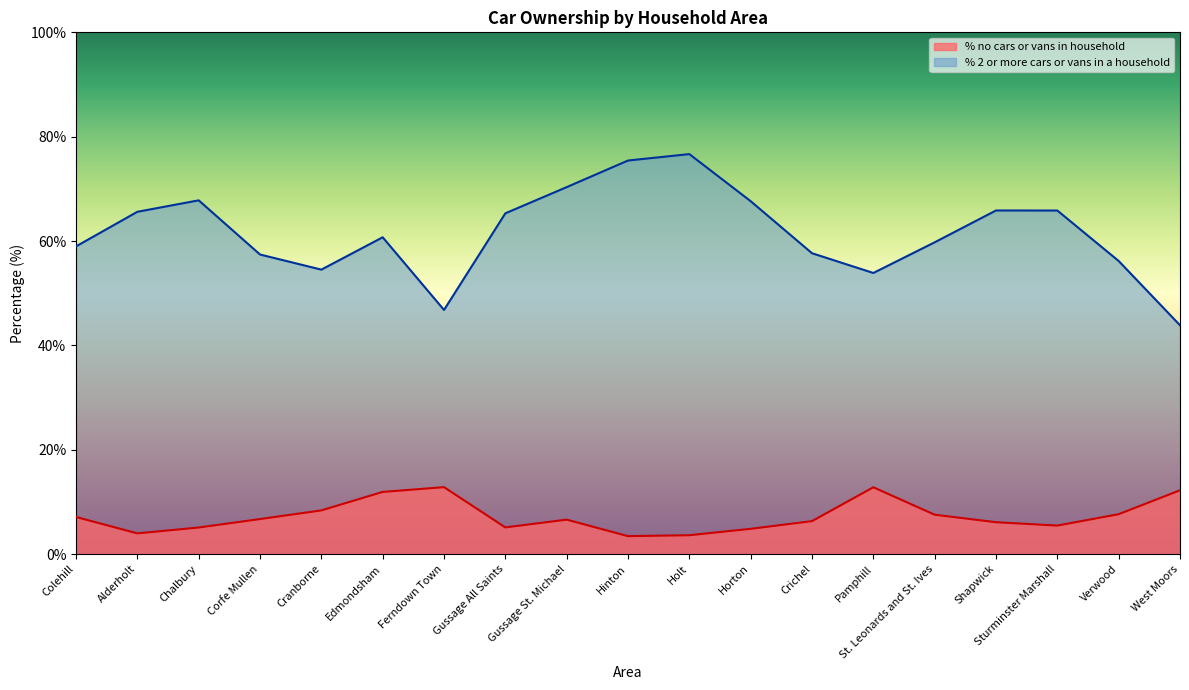

List the series in order of their peak value, highest first.

% 2 or more cars or vans in a household, % no cars or vans in household